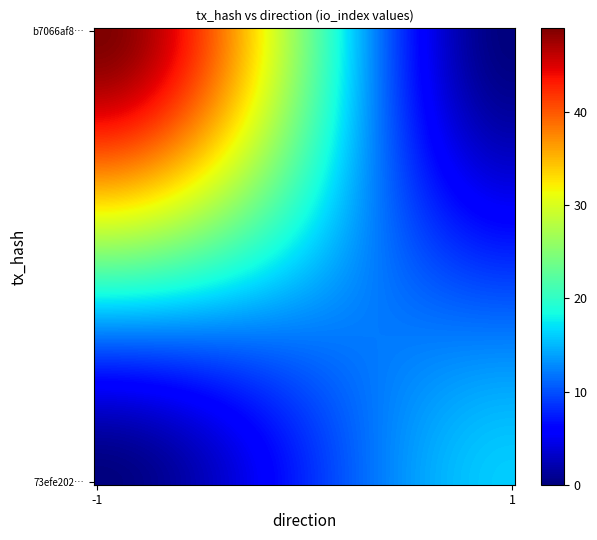

Reading left to right, what are all the values shown in this chart?

b7066af8a678226080824fb0afb5febd4b39ec1: direction=-1	io_index=49
73efe2023716937a2b96dd8a8c8c34be61c6bd2: direction=1	io_index=16